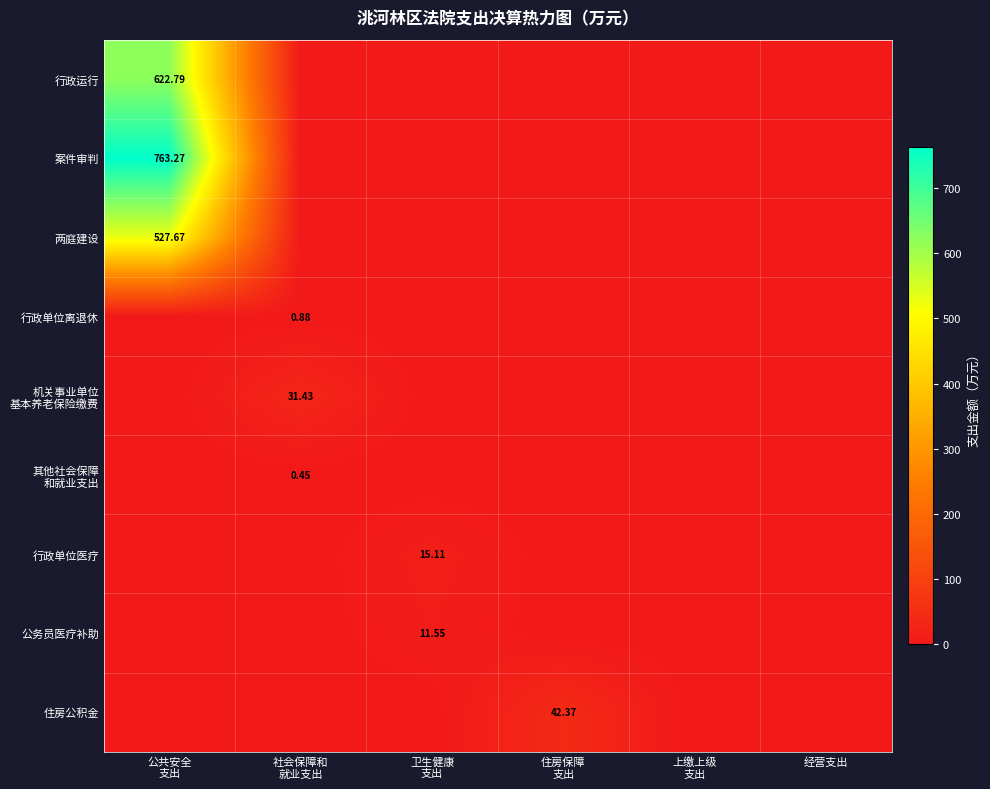

What is the spread (max minus min) of values at 公共安全
支出?

763.3